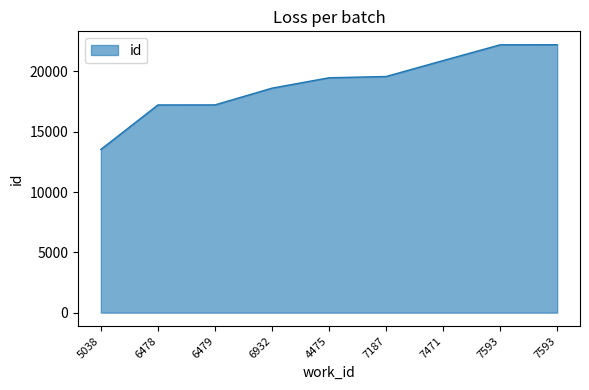

Is this an area chart (filled region under the line)?

Yes